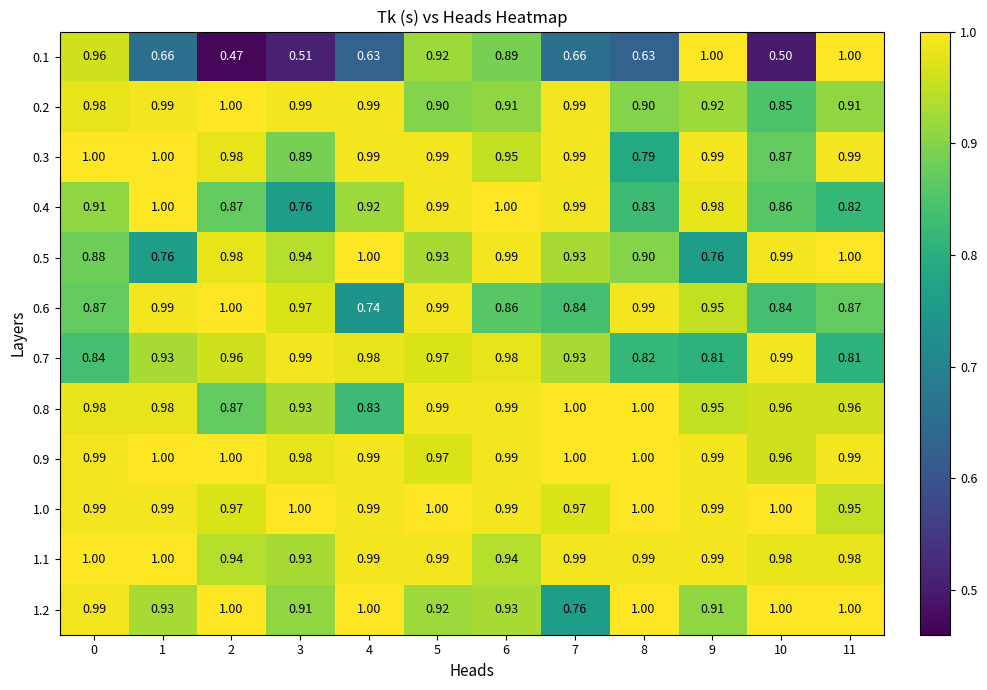

Which series has the widest spread of values?

0.1